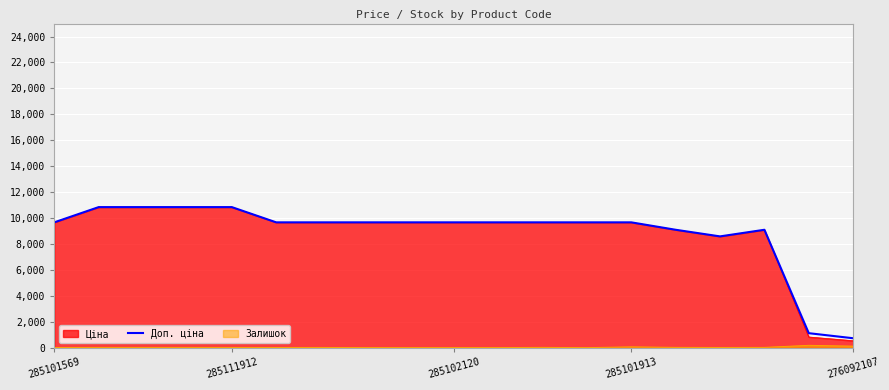

What is the greatest value displayed?

10840.1